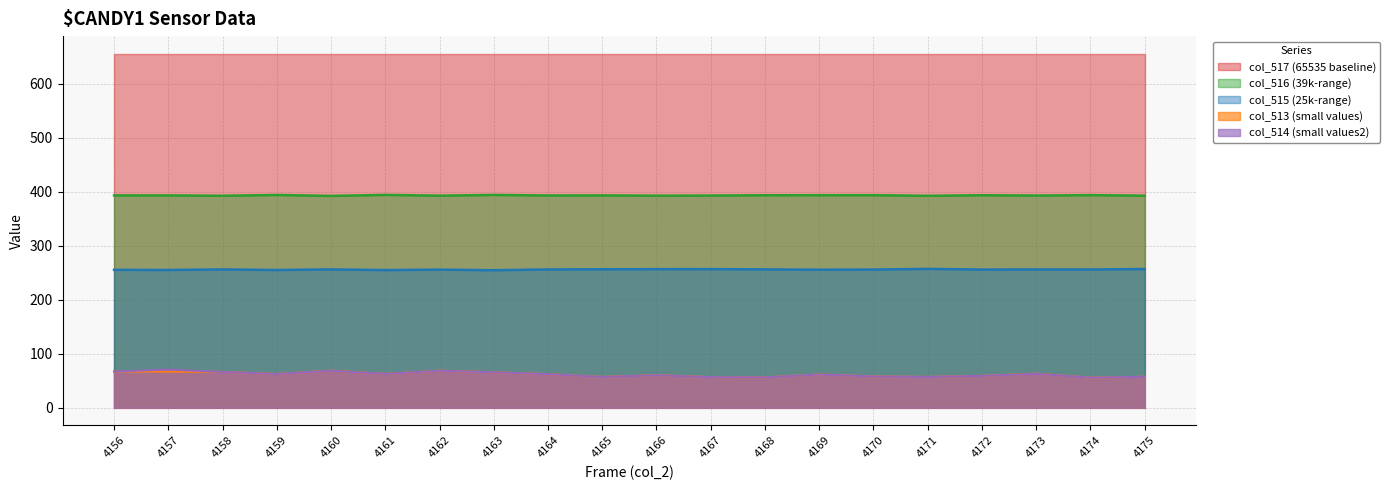

At which category does the chart reach its minimum across all series?

4174